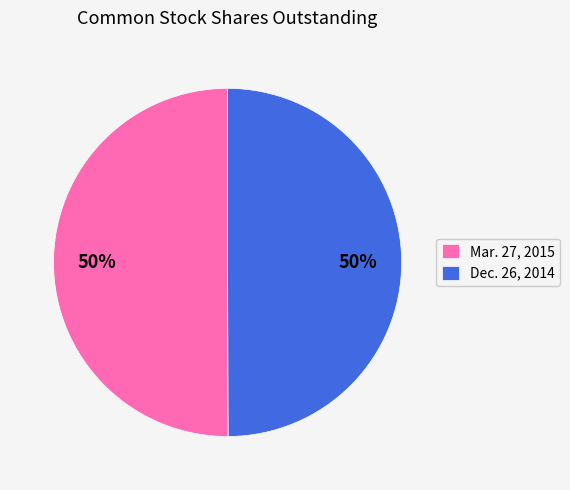

How many slices are in this pie chart?

2